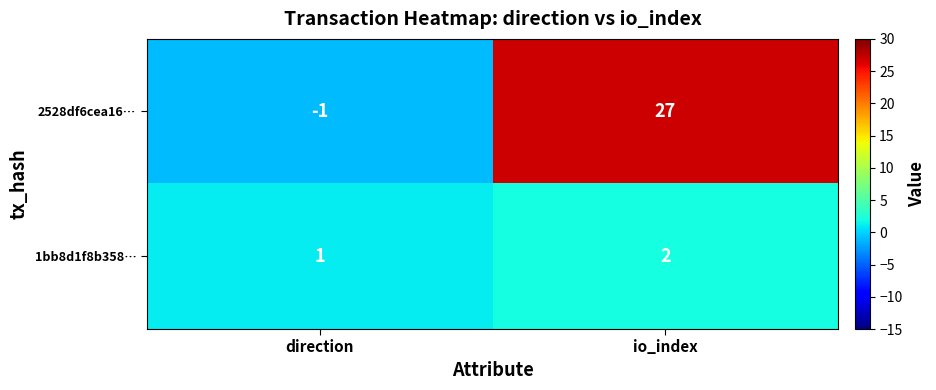

Reading left to right, list all the values displayed in this chart.

2528df6cea16…: direction=-1	io_index=27
1bb8d1f8b358…: direction=1	io_index=2